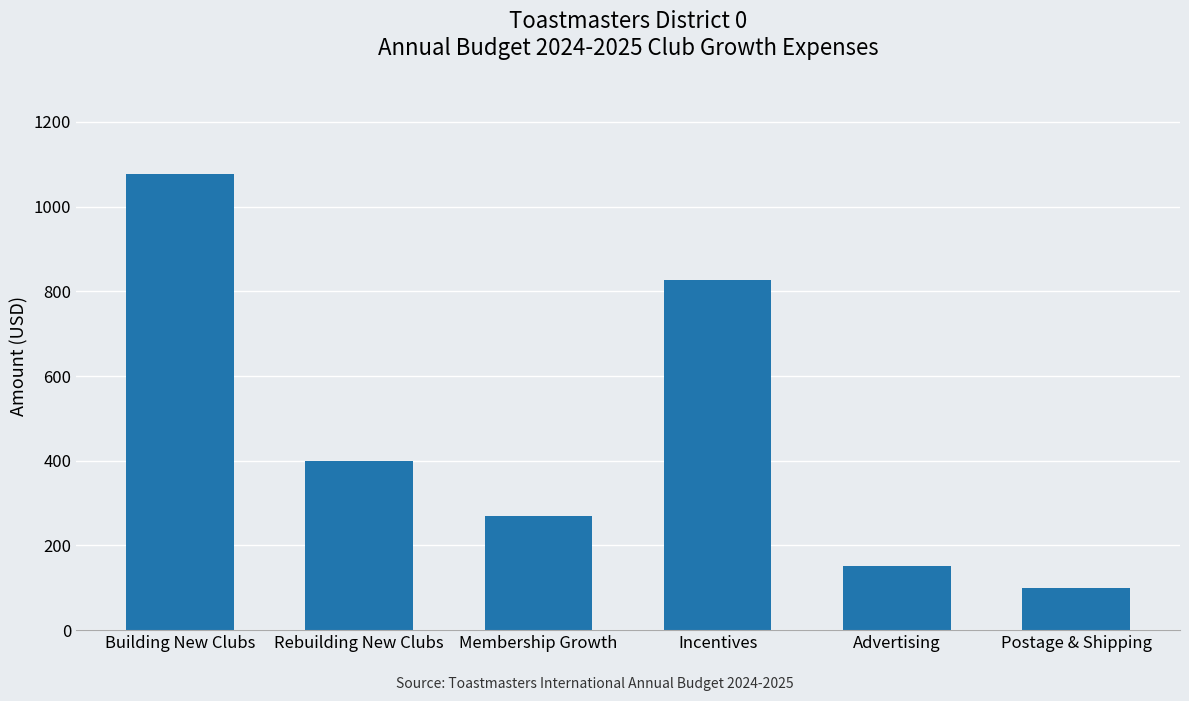

List the labels in order of value, largest first.

Building New Clubs, Incentives, Rebuilding New Clubs, Membership Growth, Advertising, Postage & Shipping